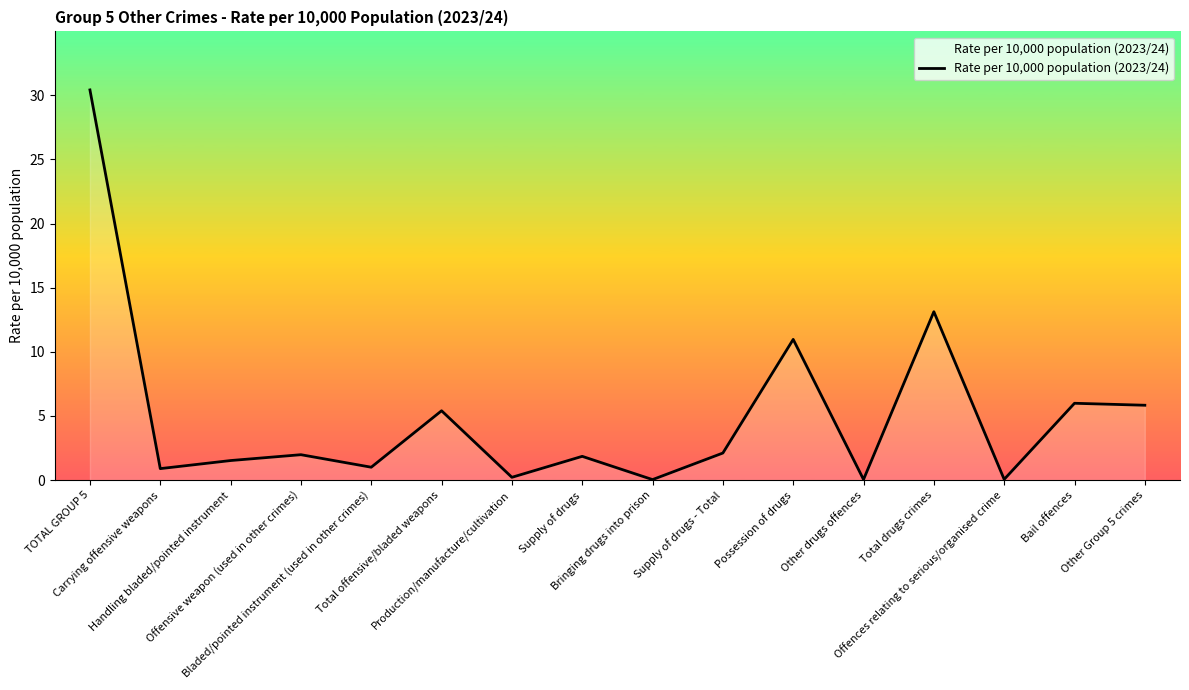

Is it true that the value at Total offensive/bladed weapons is 5.4?

True